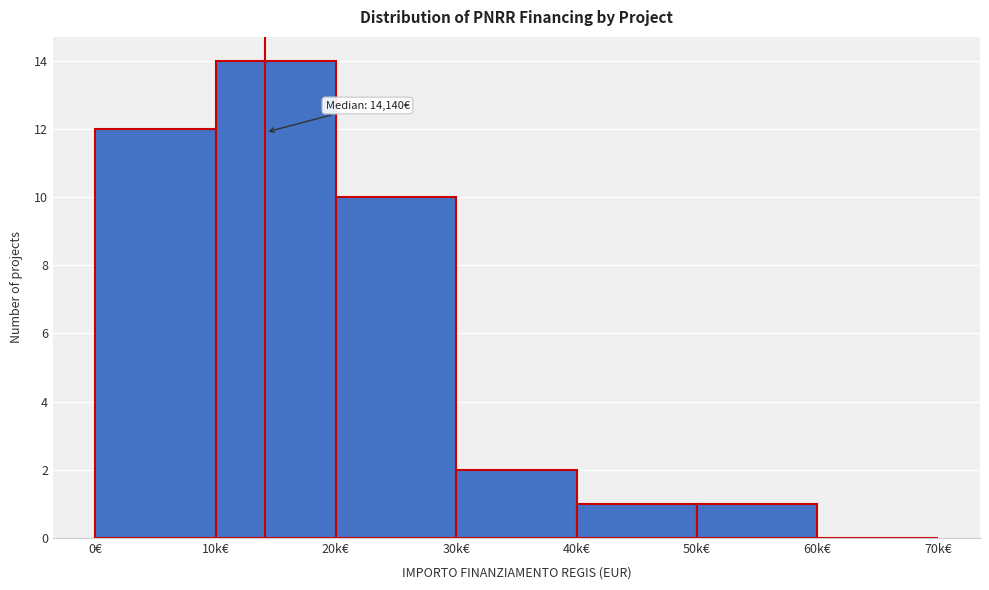

Reading right to left, list all the values displayed in this chart.

60k€=0	50k€=1	40k€=1	30k€=2	20k€=10	10k€=14	0€=12